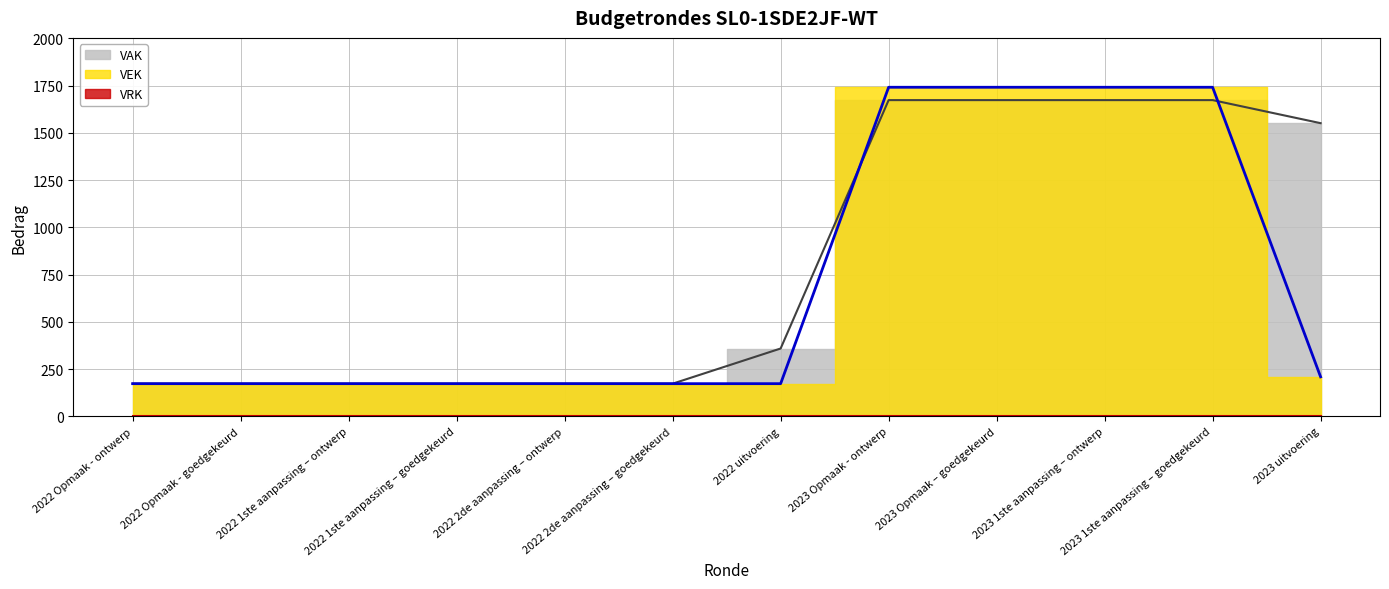

Reading left to right, what are all the values shown in this chart?

VAK: 2022 Opmaak - ontwerp=173	2022 Opmaak - goedgekeurd=173	2022 1ste aanpassing – ontwerp=173	2022 1ste aanpassing – goedgekeurd=173	2022 2de aanpassing – ontwerp=173	2022 2de aanpassing – goedgekeurd=173	2022 uitvoering=359	2023 Opmaak - ontwerp=1673	2023 Opmaak – goedgekeurd=1673	2023 1ste aanpassing – ontwerp=1673	2023 1ste aanpassing – goedgekeurd=1673	2023 uitvoering=1551
VEK: 2022 Opmaak - ontwerp=173	2022 Opmaak - goedgekeurd=173	2022 1ste aanpassing – ontwerp=173	2022 1ste aanpassing – goedgekeurd=173	2022 2de aanpassing – ontwerp=173	2022 2de aanpassing – goedgekeurd=173	2022 uitvoering=173	2023 Opmaak - ontwerp=1741	2023 Opmaak – goedgekeurd=1741	2023 1ste aanpassing – ontwerp=1741	2023 1ste aanpassing – goedgekeurd=1741	2023 uitvoering=209